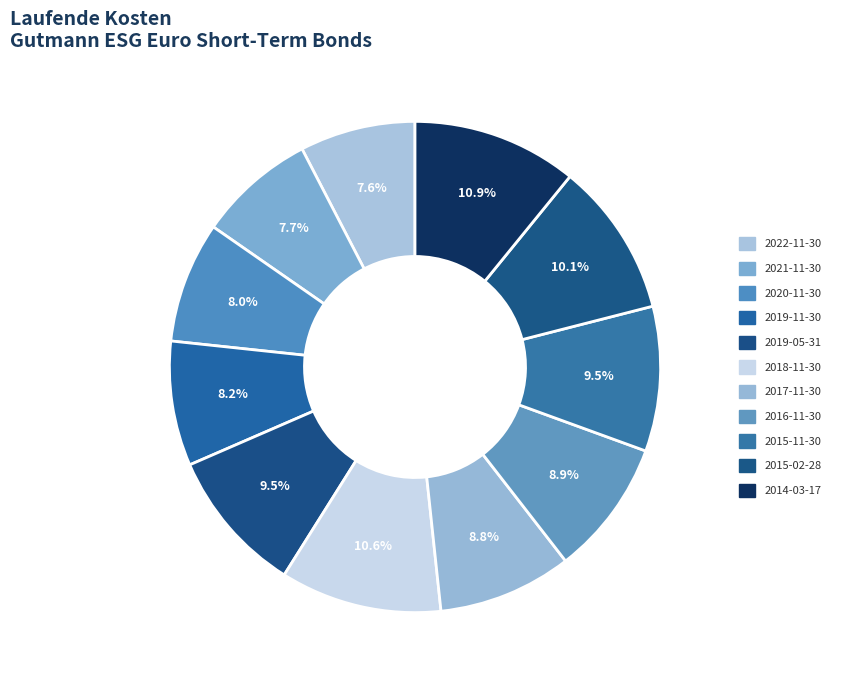

Count the number of slices in the pie.

11